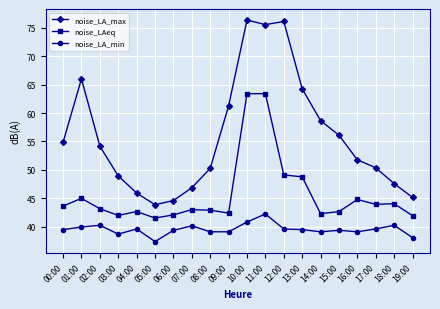

True or false: noise_LA_min and noise_LAeq intersect in this chart.

False